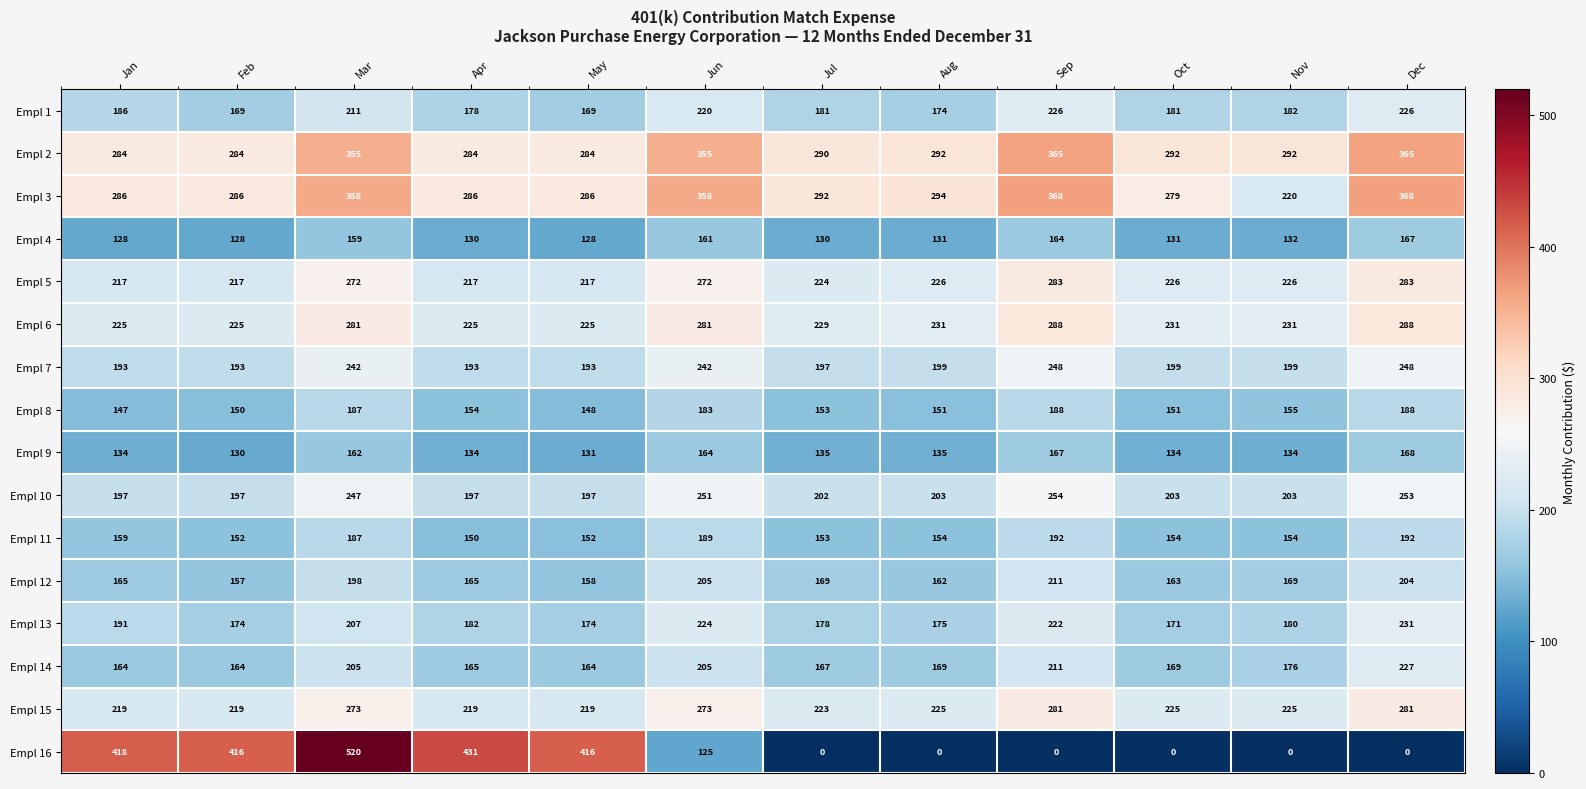

The Empl 14 series shows 167 at Jul. True or false?

True